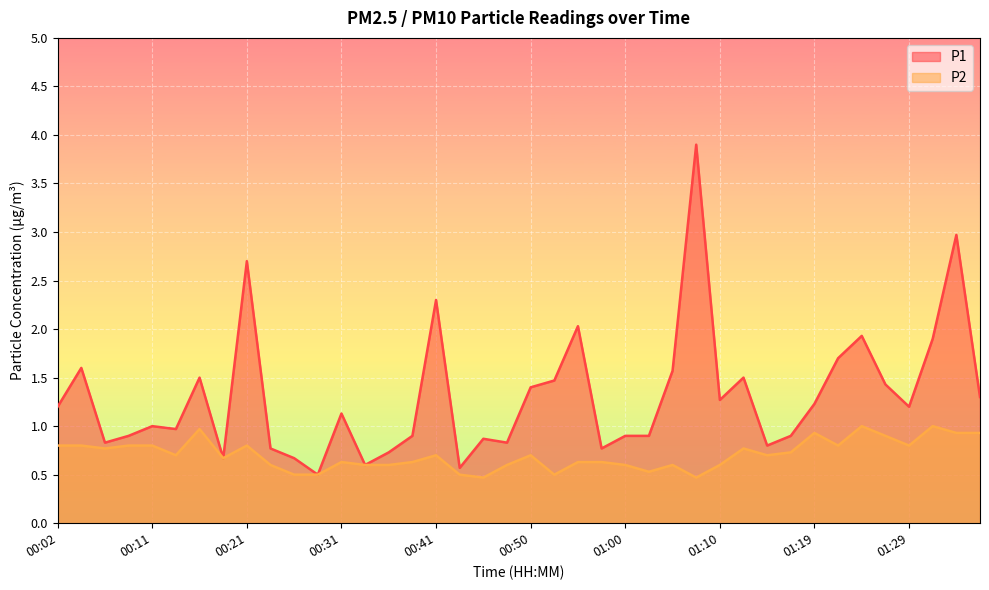

Which series has the widest spread of values?

P1